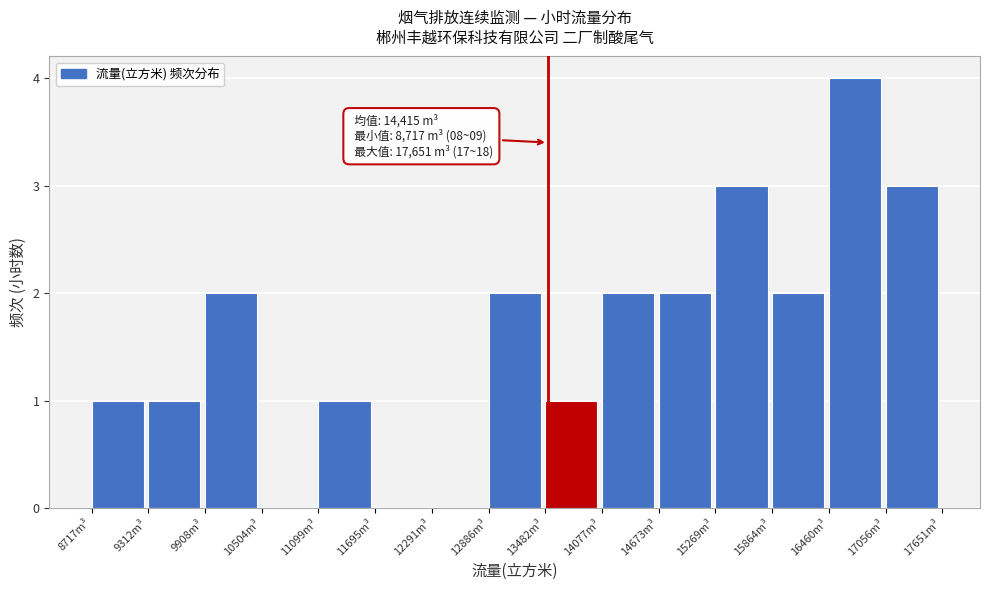

Over which range of the x-axis is the bar tallest?

16500 to 17100